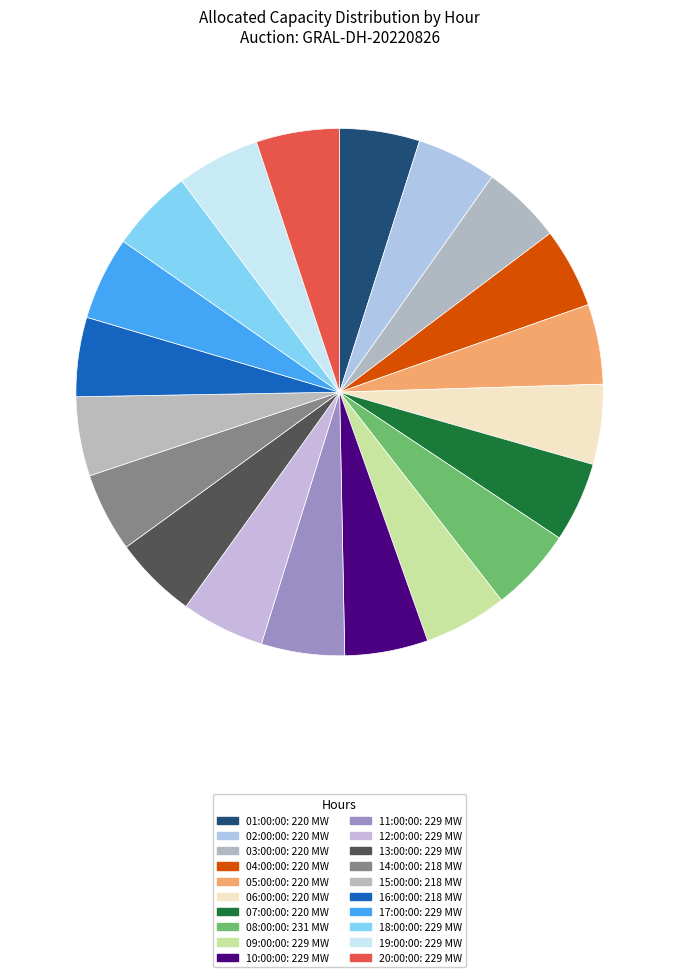

Between 17:00:00 and 18:00:00, which is larger?

17:00:00